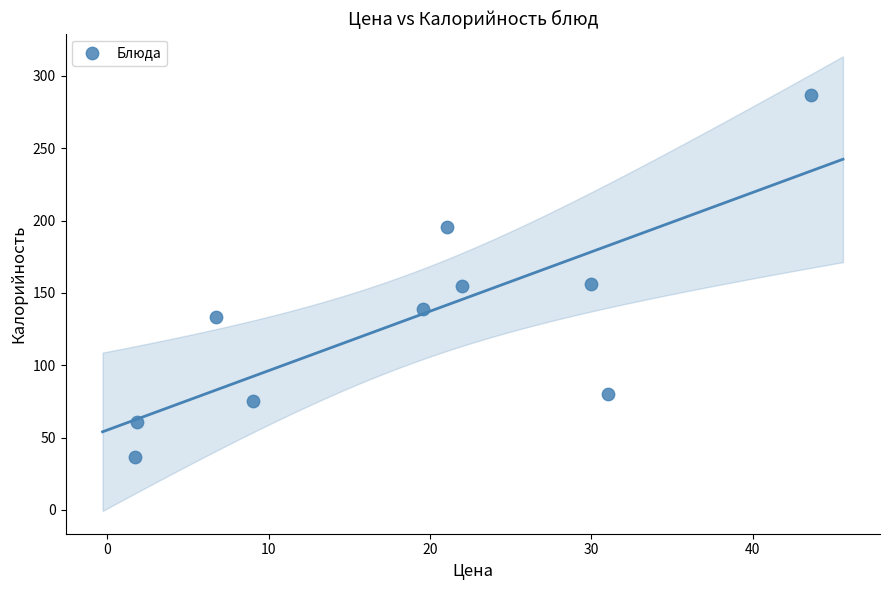

What is the average Y value?

131.8